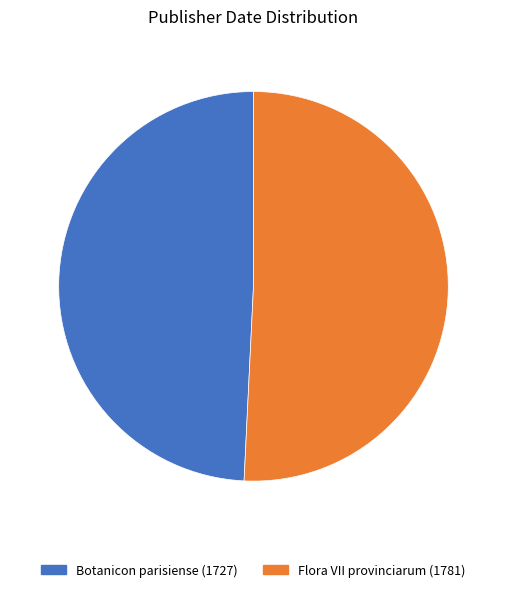

Which slice is the largest?

Flora VII provinciarum (1781)